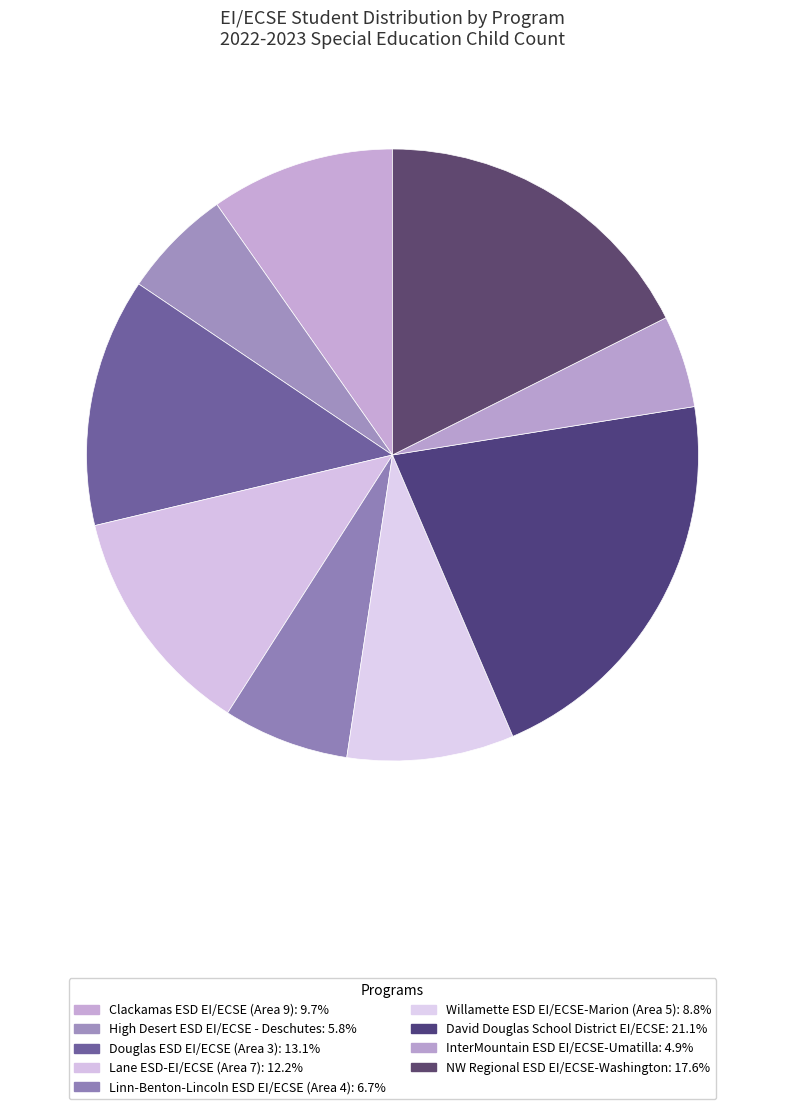

How many slices are in this pie chart?

9